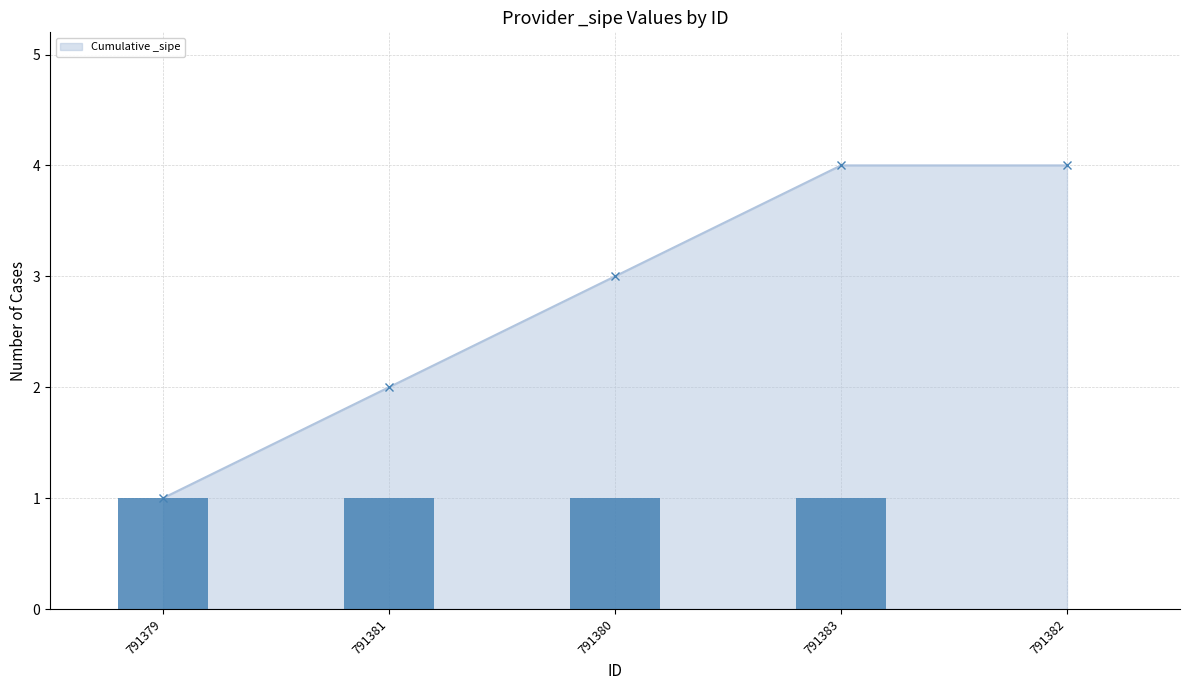

Reading left to right, transcribe all the data shown in this chart.

791379=1	791381=1	791380=1	791383=1	791382=0